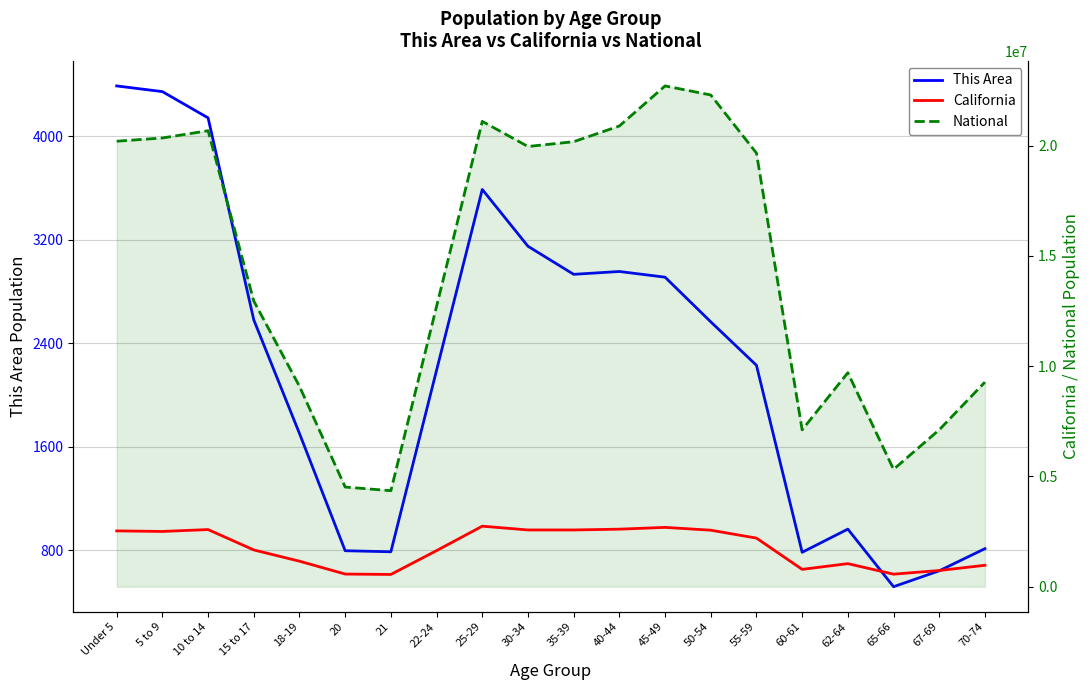

Between 50-54 and 60-61, which series saw the biggest shift?

National